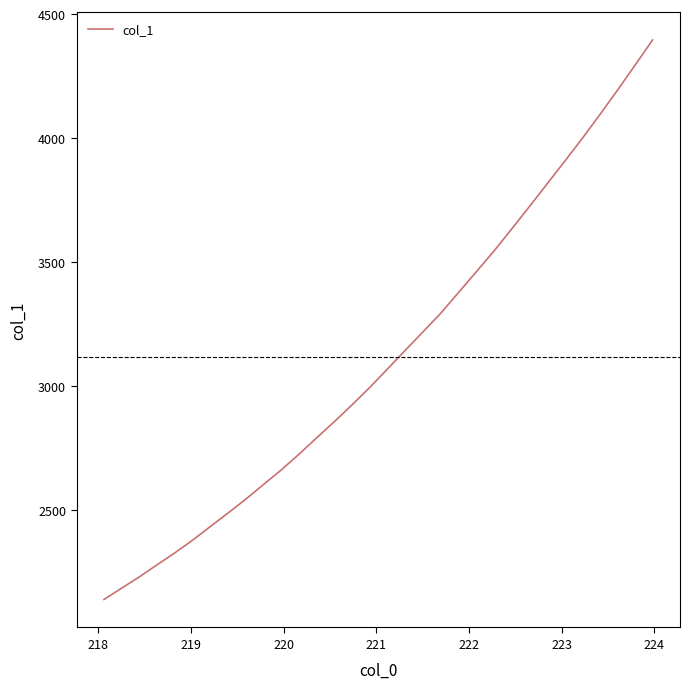

What is the difference between the second highest and minimum values?

2154.5